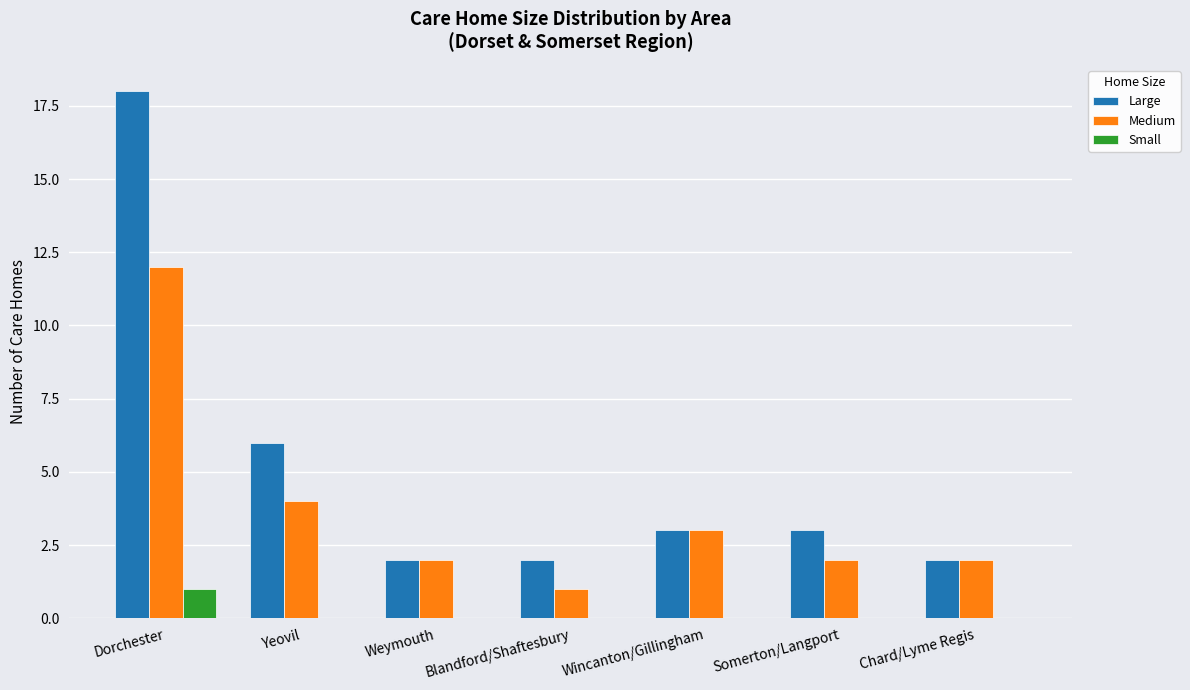

At which category is the sum across all series the highest?

Dorchester